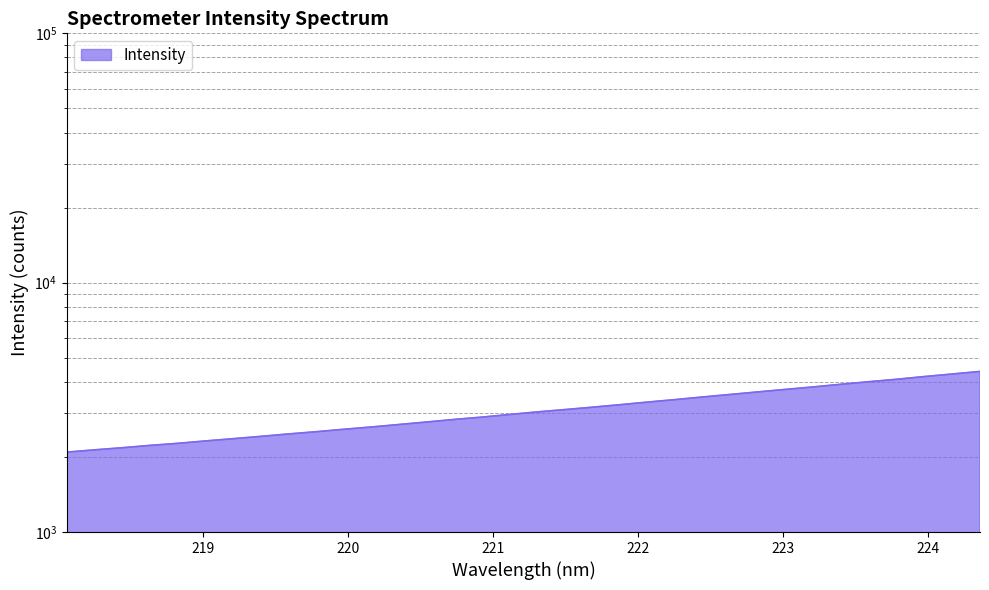

True or false: there are more than 0 points higher than both neighbors.

False